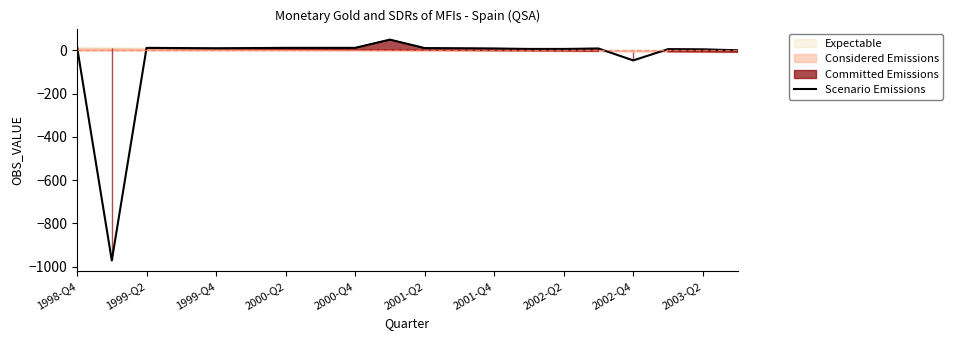

What is the highest value of the Scenario Emissions series?

50